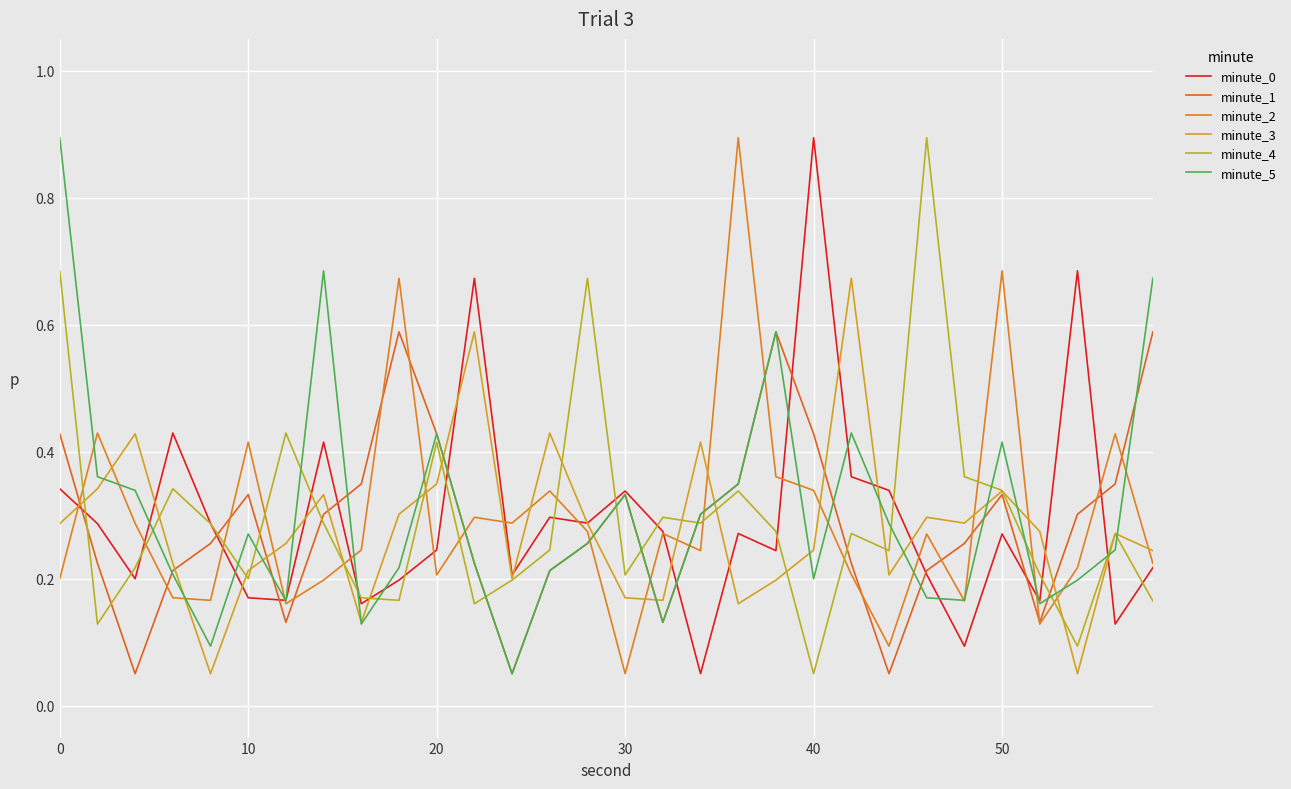

Does the chart have visible grid lines?

Yes